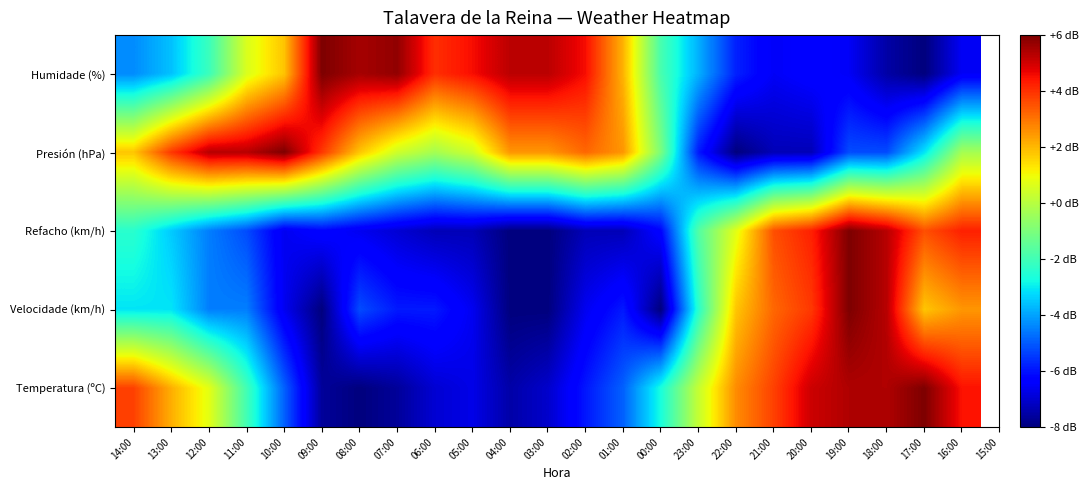

What is the spread (max minus min) of values at 05:00?

11.8